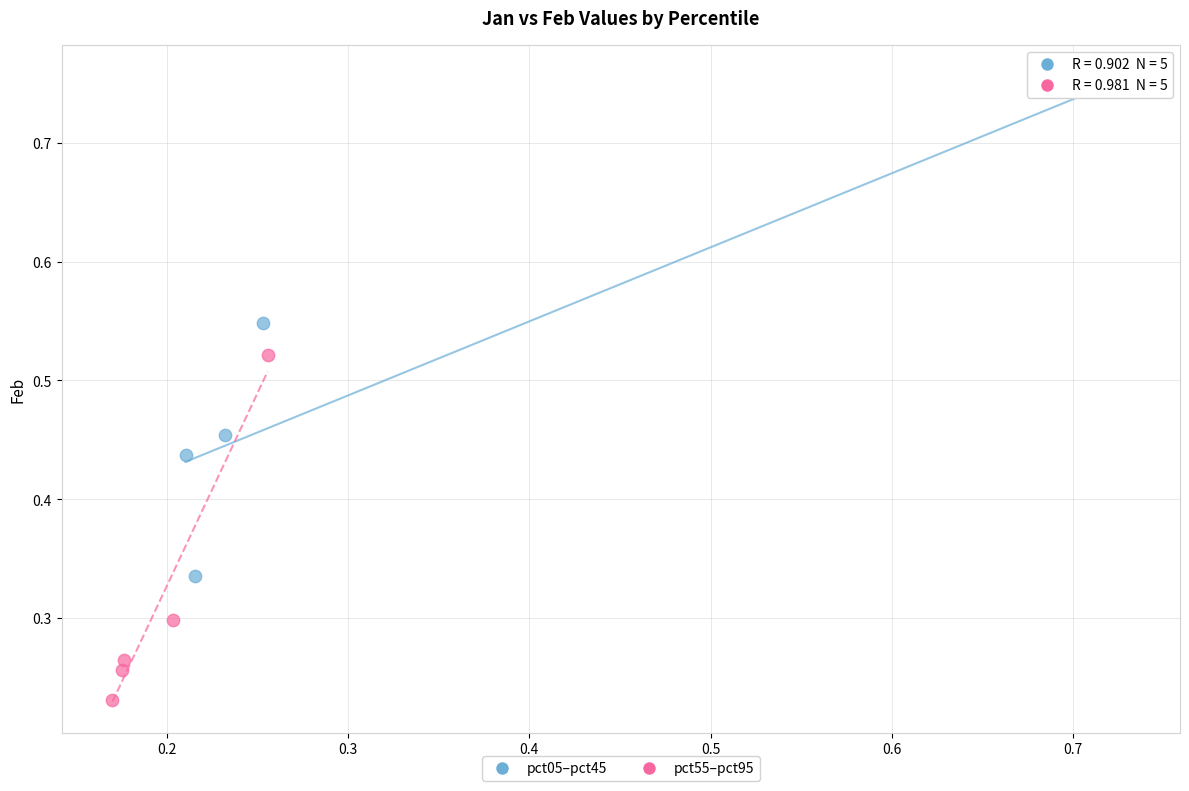

Which series contains the highest Y value?

pct05–pct45